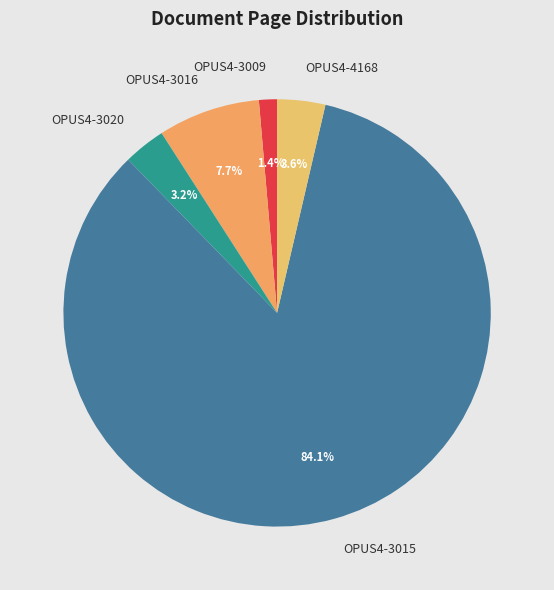

What is the total percentage of OPUS4-4168 and OPUS4-3020?

6.8%